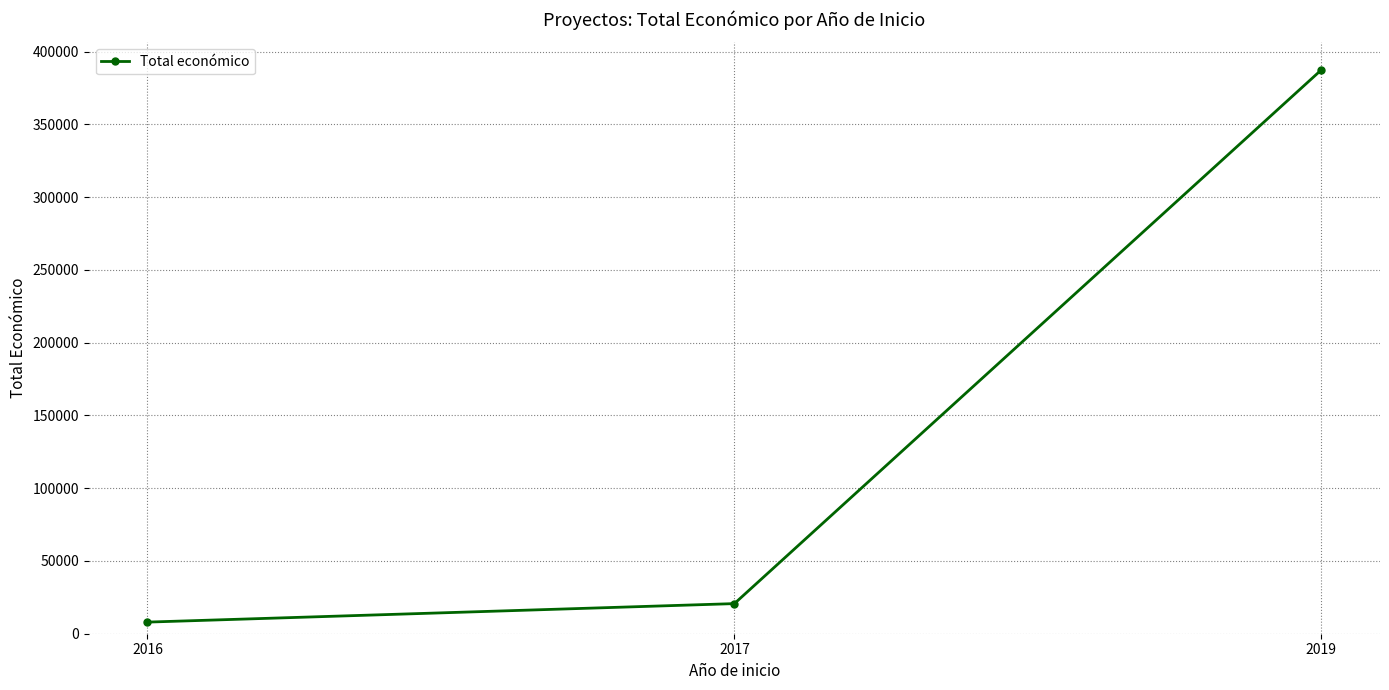

What is the smallest value displayed?

7980